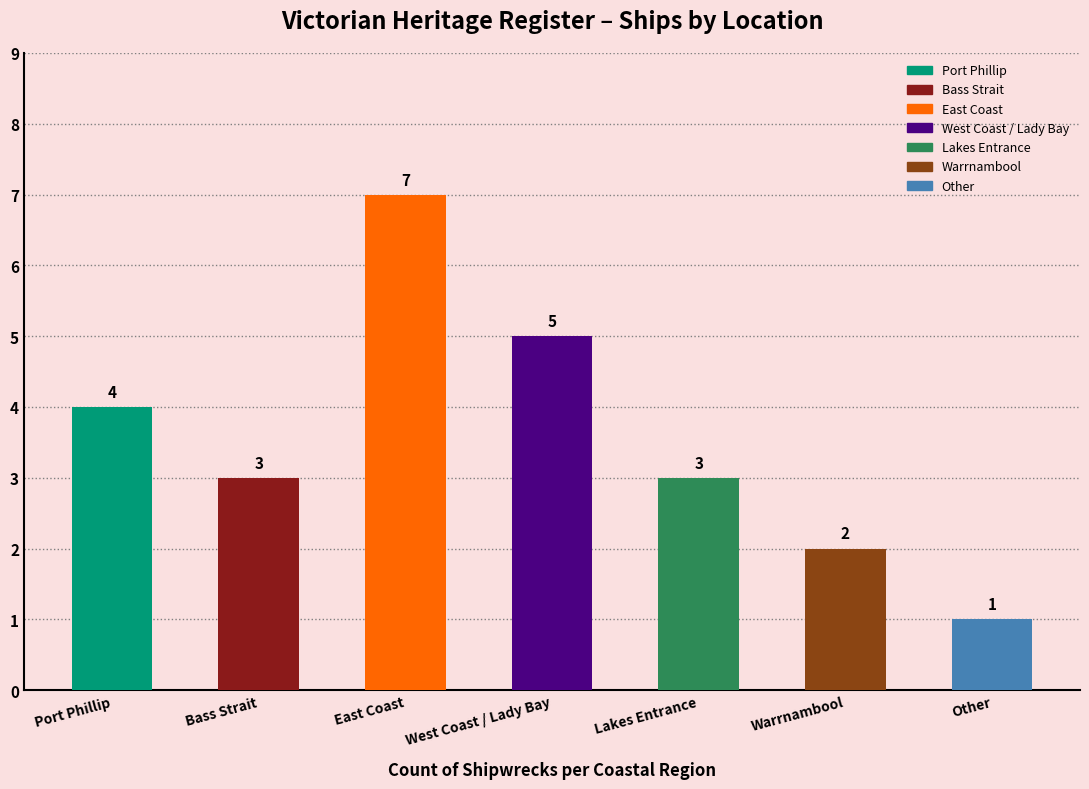

Where is the data nearest to the value 4?

Port Phillip